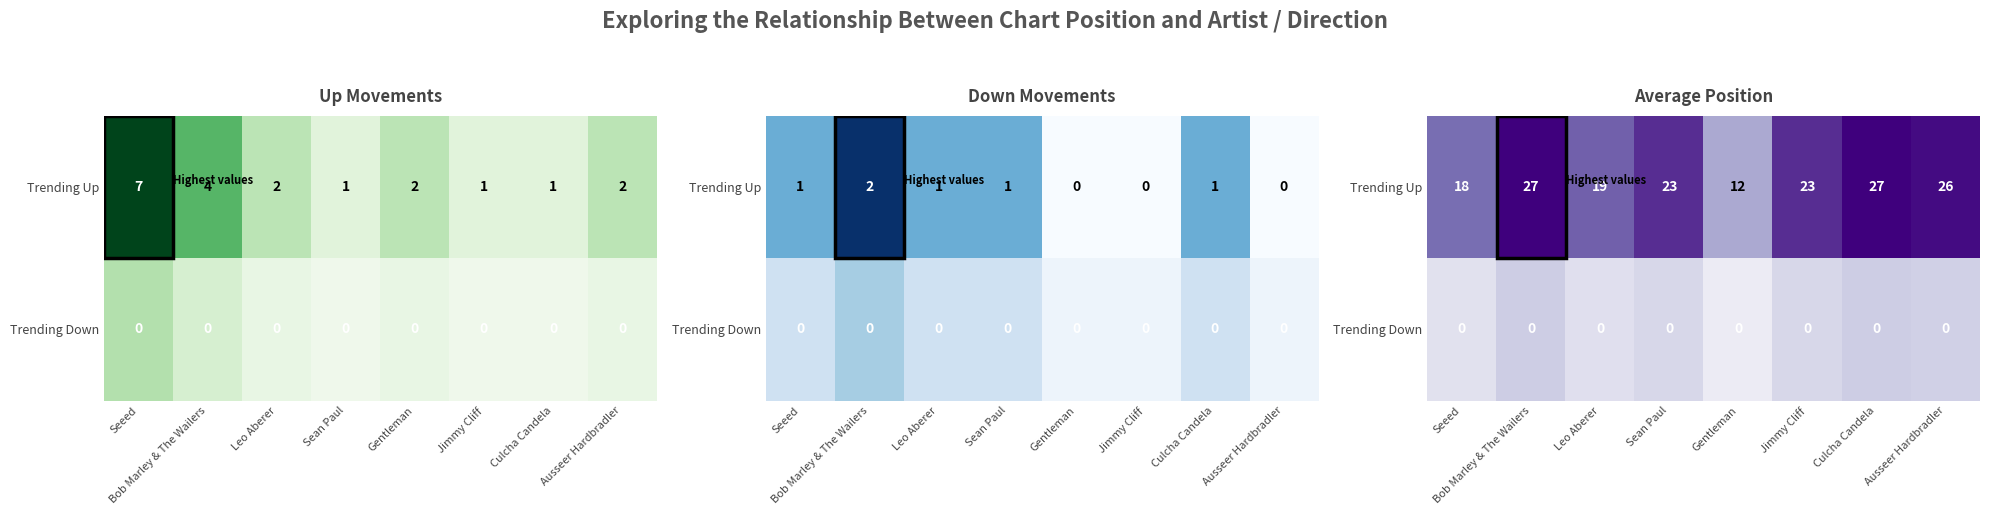

Rank the series at Gentleman from lowest to highest value.

Trending Down, Trending Up